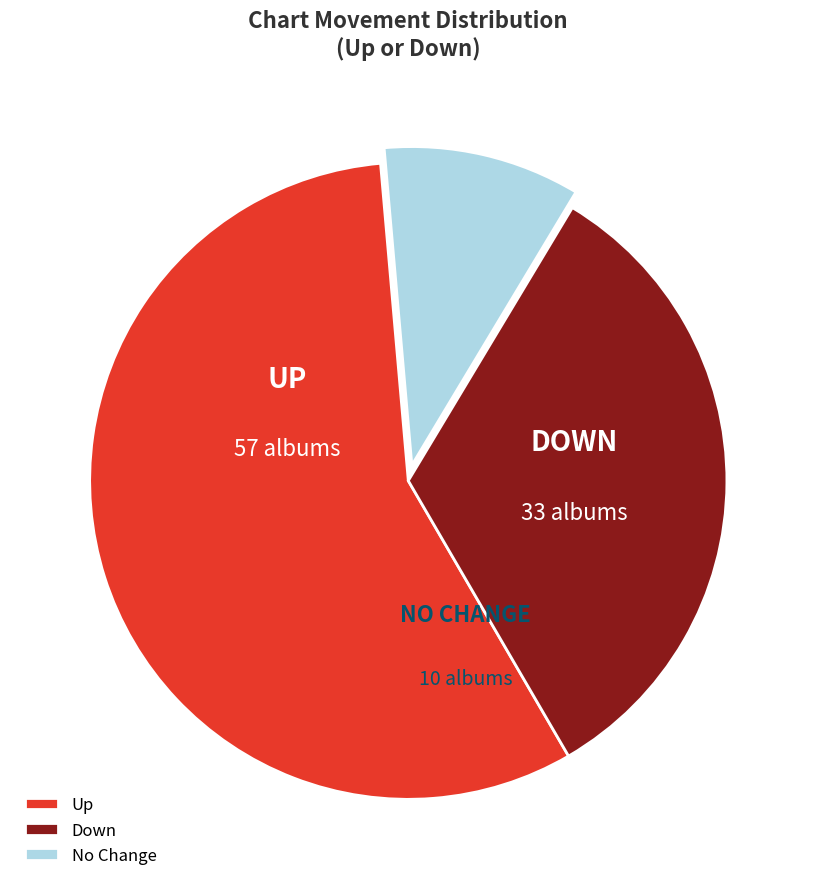

Between Down and No Change, which is larger?

Down